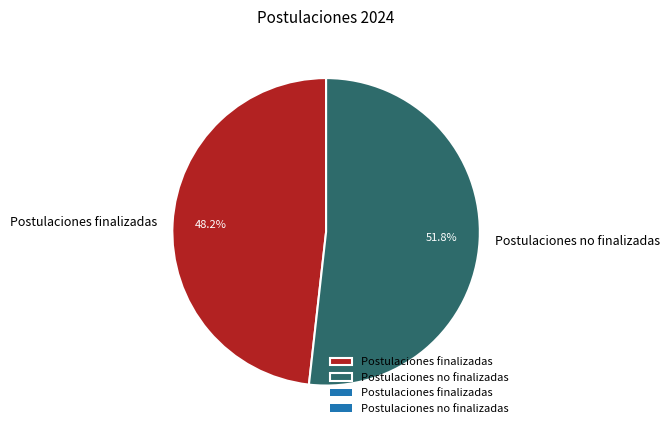

Is Postulaciones no finalizadas the majority of the pie?

Yes